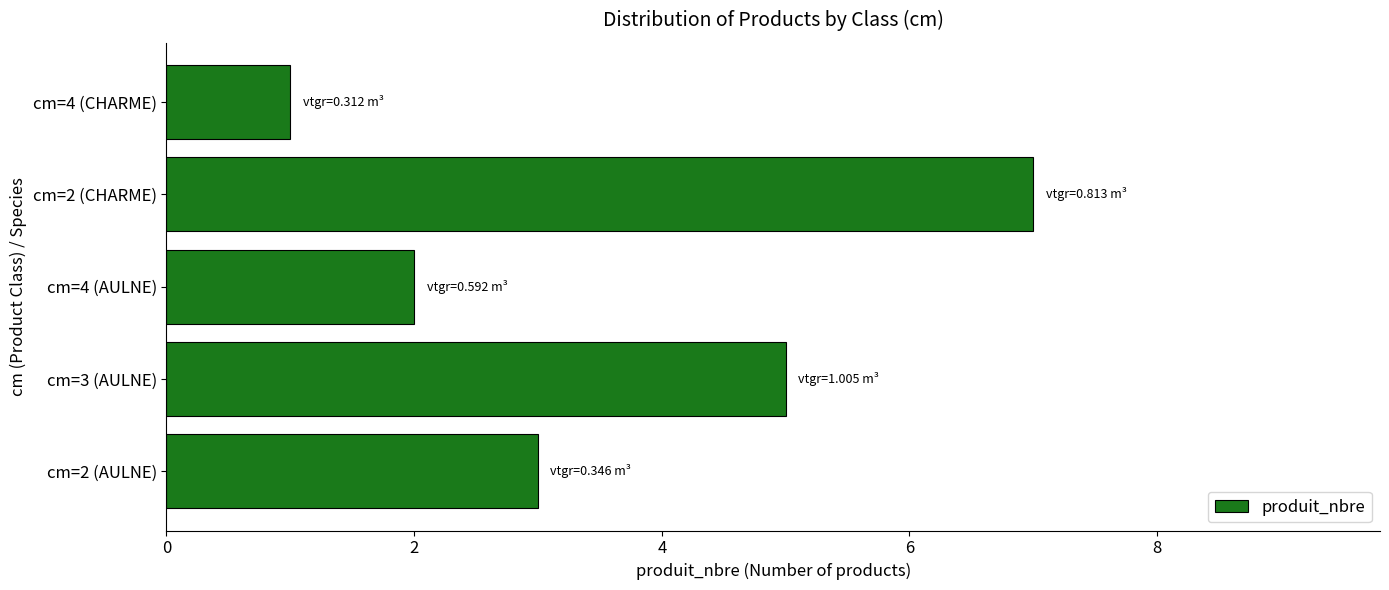

Reading bottom to top, what are all the values shown in this chart?

cm=2 (AULNE)=3	cm=3 (AULNE)=5	cm=4 (AULNE)=2	cm=2 (CHARME)=7	cm=4 (CHARME)=1